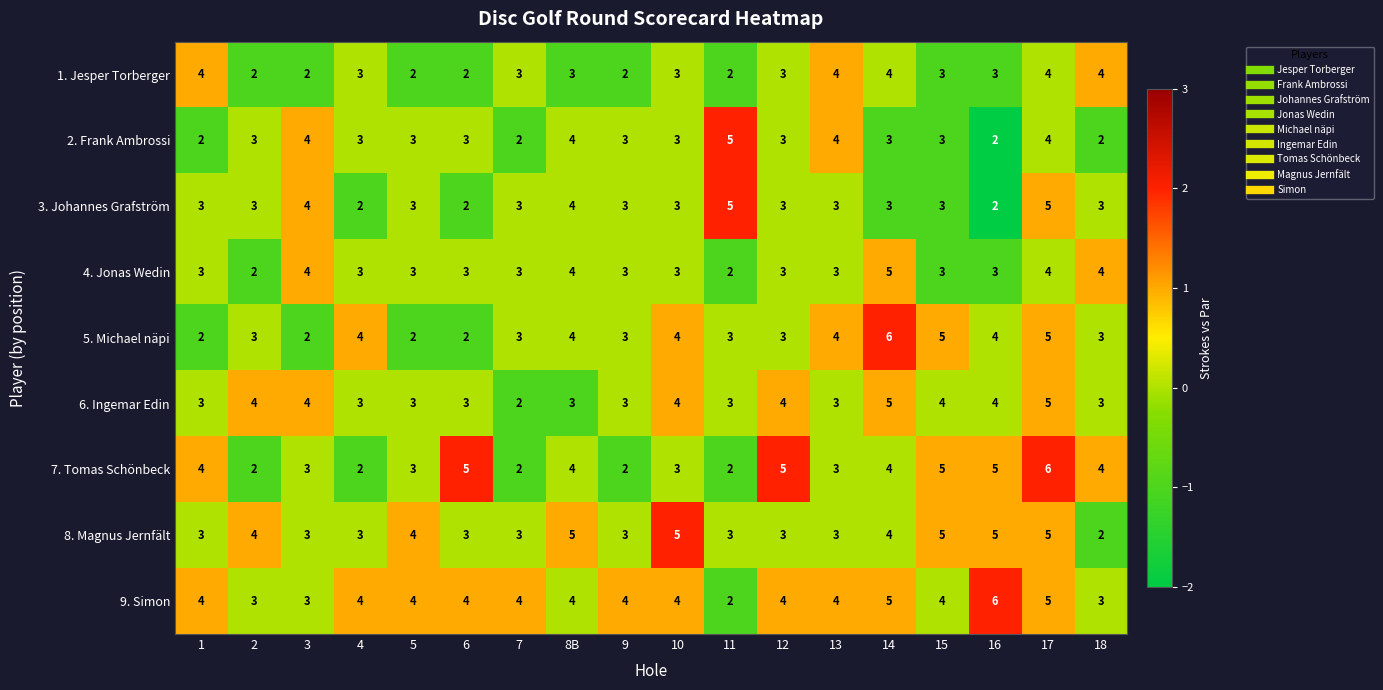

True or false: 1. Jesper Torberger has a value of 1 at 4.

False